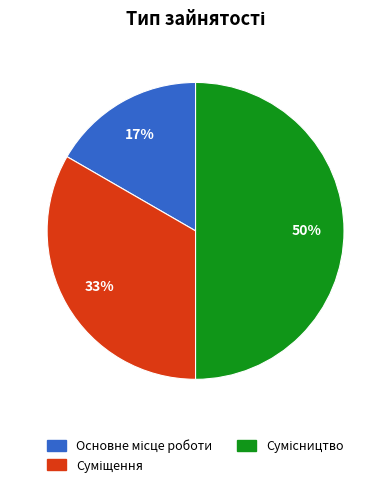

To the nearest percent, what is the average slice percentage?

33%